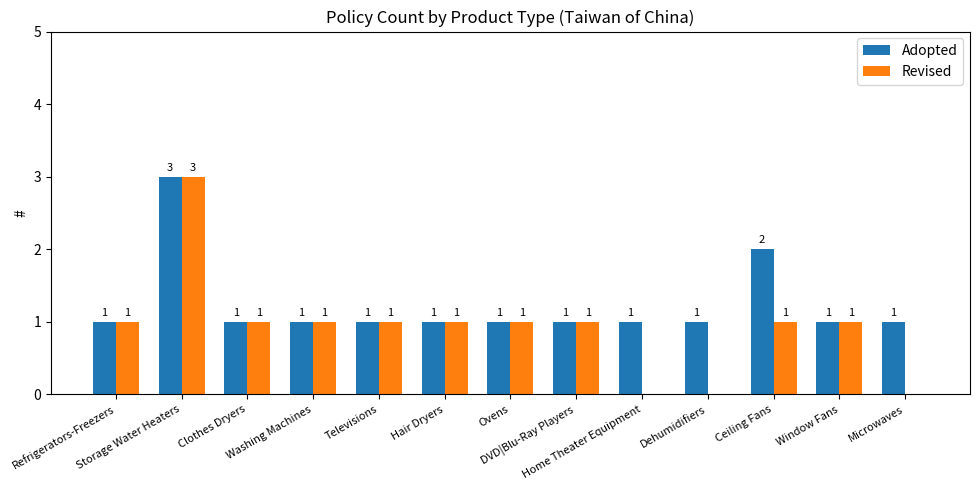

The Adopted series shows 2 at Microwaves. True or false?

False